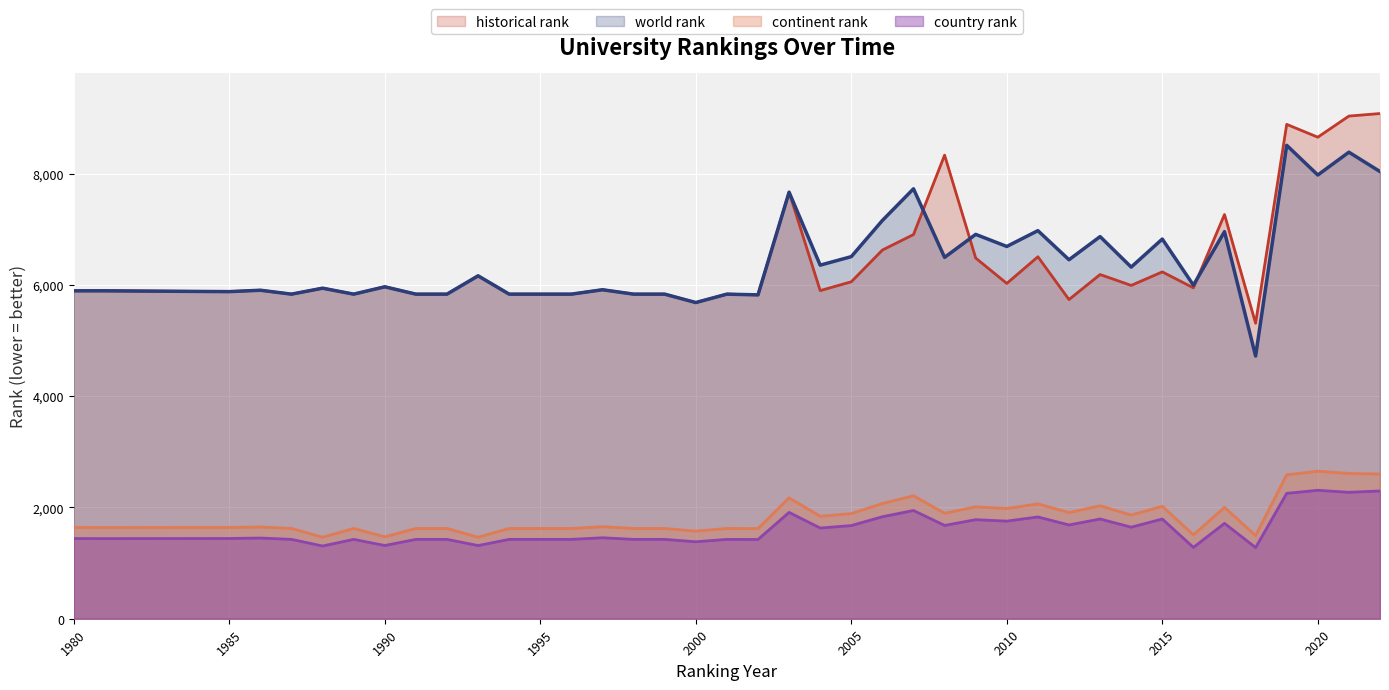

Reading left to right, what are all the values shown in this chart?

world rank: 5893.0	5893.0	5878.0	5903.0	5833.0	5940.0	5833.0	5965.0	5833.0	5833.0	6162.0	5833.0	5833.0	5833.0	5912.0	5833.0	5833.0	5682.0	5833.0	5820.0	7665.0	6354.0	6507.0	7157.0	7726.0	6494.0	6907.0	6690.0	6974.0	6451.0	6867.0	6319.0	6823.0	5994.0	6956.0	4721.0	8508.0	7974.0	8384.0	8036.0
continent rank: 1640.0	1639.0	1640.0	1649.0	1622.0	1465.0	1622.0	1472.0	1622.0	1622.0	1465.0	1622.0	1622.0	1622.0	1654.0	1622.0	1622.0	1574.0	1622.0	1620.0	2173.0	1841.0	1890.0	2070.0	2210.0	1895.0	2011.0	1980.0	2064.0	1908.0	2030.0	1863.0	2021.0	1507.0	2002.0	1493.0	2587.0	2651.0	2611.0	2601.0
country rank: 1441.0	1440.0	1442.0	1450.0	1426.0	1307.0	1426.0	1316.0	1426.0	1426.0	1315.0	1426.0	1426.0	1426.0	1455.0	1426.0	1426.0	1383.0	1426.0	1424.0	1911.0	1630.0	1674.0	1833.0	1945.0	1677.0	1780.0	1754.0	1829.0	1685.0	1792.0	1645.0	1792.0	1282.0	1714.0	1279.0	2253.0	2308.0	2272.0	2296.0
historical rank: 5893.0	5893.0	5878.0	5903.0	5833.0	5940.0	5833.0	5965.0	5833.0	5833.0	6162.0	5833.0	5833.0	5833.0	5912.0	5833.0	5833.0	5682.0	5833.0	5820.0	7665.0	5896.5	6055.5	6625.5	6904.0	8330.5	6481.5	6026.0	6504.5	5736.0	6185.5	5990.0	6233.0	5946.0	7263.5	5309.5	8884.0	8653.5	9033.0	9078.5